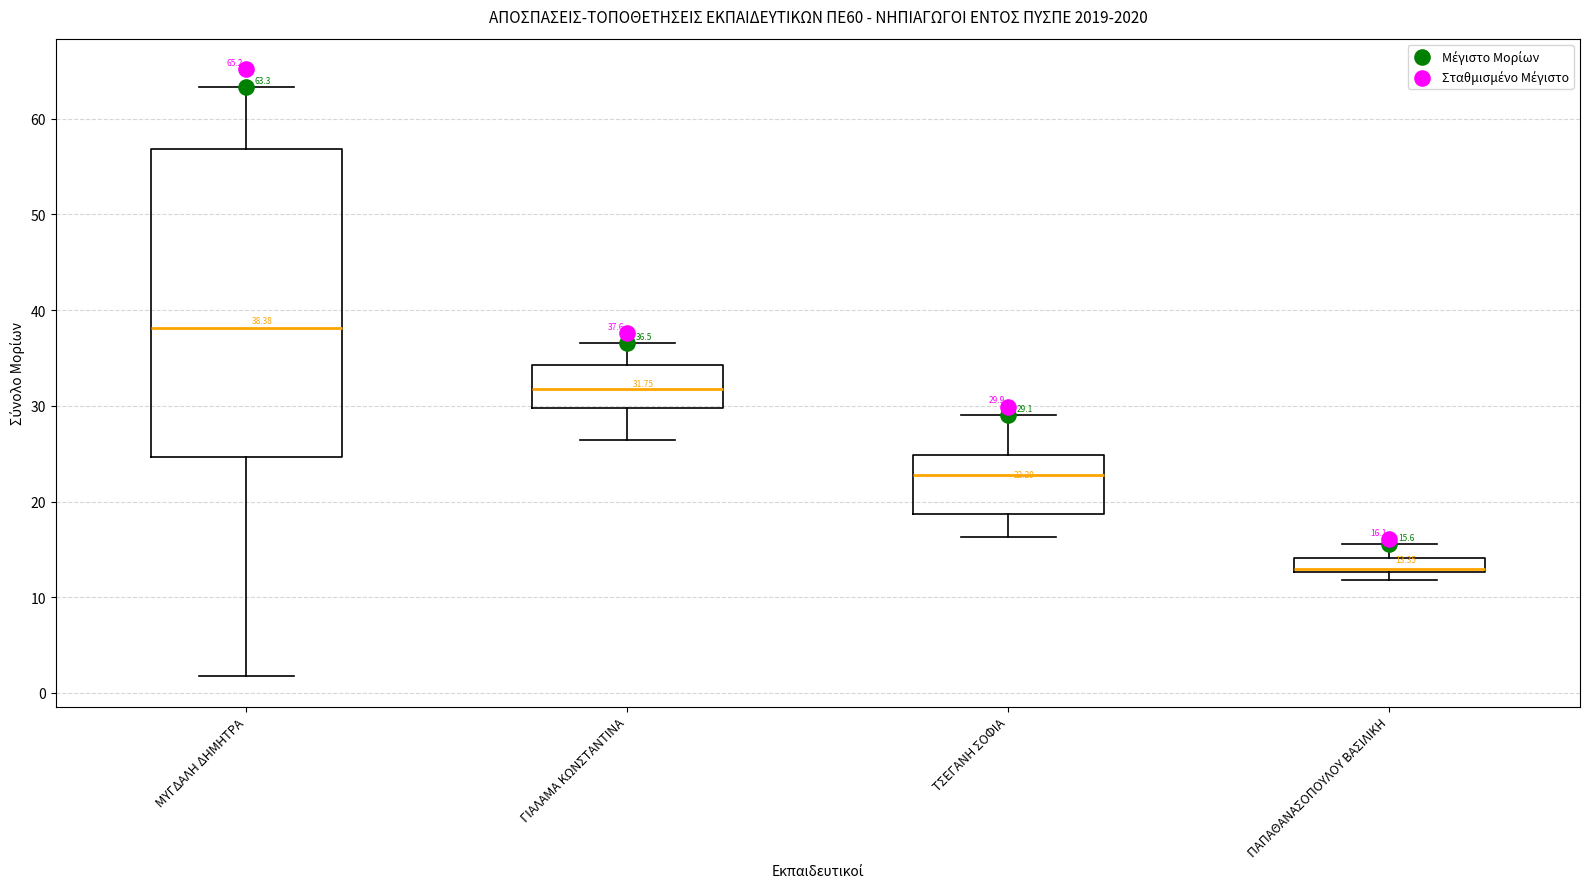

Which box has the lowest median line?

ΠΑΠΑΘΑΝΑΣΟΠΟΥΛΟΥ ΒΑΣΙΛΙΚΗ